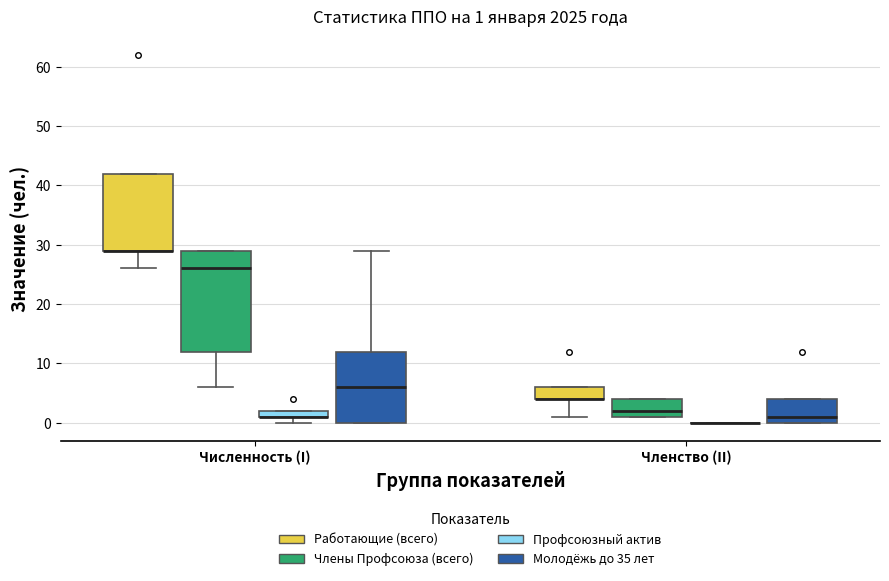

Which box is the tallest, from its lower edge to its upper edge?

Численность (I) (Члены Профсоюза (всего))